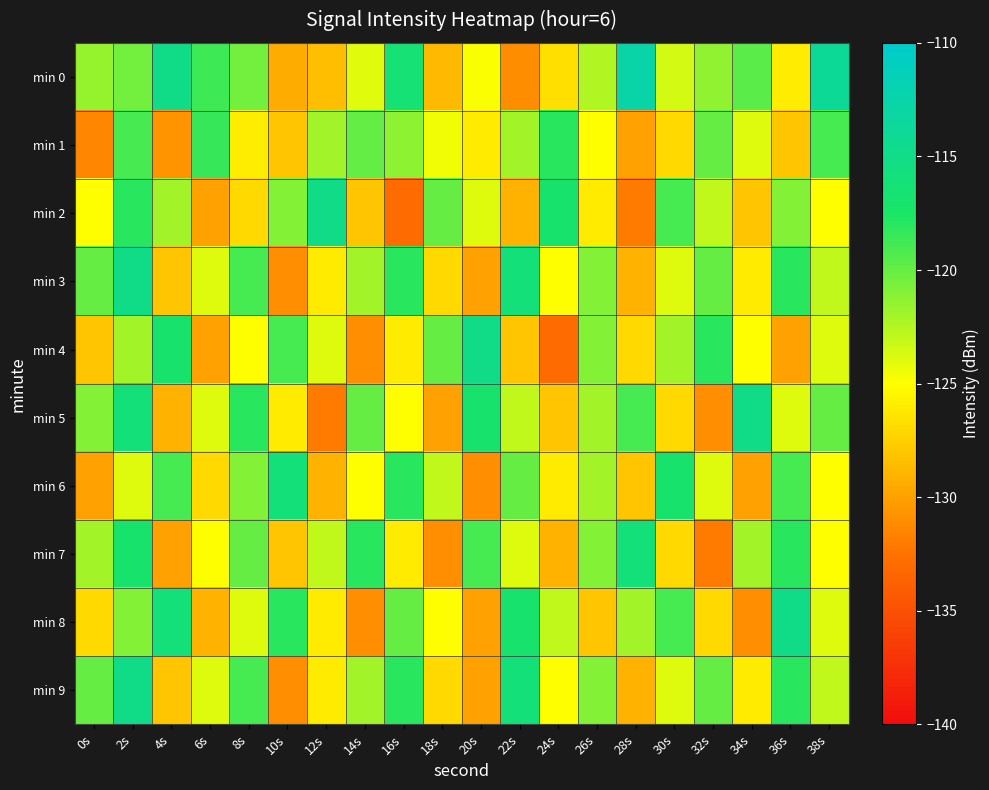

Reading left to right, extract all data points from this chart.

min 0: 0s=-121.6	2s=-120.5	4s=-115.0	6s=-118.7	8s=-120.5	10s=-129.4	12s=-128.4	14s=-124.0	16s=-116.4	18s=-128.6	20s=-124.8	22s=-131.1	24s=-126.7	26s=-122.4	28s=-112.6	30s=-123.6	32s=-121.4	34s=-119.6	36s=-126.0	38s=-114.0
min 1: 0s=-131.4	2s=-119.1	4s=-130.7	6s=-118.4	8s=-125.9	10s=-128.0	12s=-121.9	14s=-119.9	16s=-121.3	18s=-124.6	20s=-126.0	22s=-122.0	24s=-118.0	26s=-125.0	28s=-130.0	30s=-127.0	32s=-120.0	34s=-124.0	36s=-128.0	38s=-119.0
min 2: 0s=-125.0	2s=-118.0	4s=-122.0	6s=-130.0	8s=-127.0	10s=-121.0	12s=-115.0	14s=-128.0	16s=-133.0	18s=-120.0	20s=-124.0	22s=-129.0	24s=-117.0	26s=-126.0	28s=-132.0	30s=-119.0	32s=-123.0	34s=-128.0	36s=-121.0	38s=-125.0
min 3: 0s=-120.0	2s=-115.0	4s=-128.0	6s=-124.0	8s=-119.0	10s=-131.0	12s=-126.0	14s=-122.0	16s=-118.0	18s=-127.0	20s=-130.0	22s=-116.0	24s=-125.0	26s=-121.0	28s=-129.0	30s=-124.0	32s=-120.0	34s=-126.0	36s=-118.0	38s=-123.0
min 4: 0s=-128.0	2s=-122.0	4s=-117.0	6s=-130.0	8s=-125.0	10s=-119.0	12s=-124.0	14s=-131.0	16s=-126.0	18s=-120.0	20s=-115.0	22s=-128.0	24s=-133.0	26s=-121.0	28s=-127.0	30s=-122.0	32s=-118.0	34s=-125.0	36s=-130.0	38s=-124.0
min 5: 0s=-121.0	2s=-116.0	4s=-129.0	6s=-124.0	8s=-118.0	10s=-126.0	12s=-132.0	14s=-120.0	16s=-125.0	18s=-130.0	20s=-117.0	22s=-123.0	24s=-128.0	26s=-122.0	28s=-119.0	30s=-127.0	32s=-131.0	34s=-115.0	36s=-124.0	38s=-120.0
min 6: 0s=-130.0	2s=-124.0	4s=-119.0	6s=-127.0	8s=-121.0	10s=-116.0	12s=-129.0	14s=-125.0	16s=-118.0	18s=-123.0	20s=-131.0	22s=-120.0	24s=-126.0	26s=-122.0	28s=-128.0	30s=-117.0	32s=-124.0	34s=-130.0	36s=-119.0	38s=-125.0
min 7: 0s=-122.0	2s=-117.0	4s=-130.0	6s=-125.0	8s=-120.0	10s=-128.0	12s=-123.0	14s=-118.0	16s=-126.0	18s=-131.0	20s=-119.0	22s=-124.0	24s=-129.0	26s=-121.0	28s=-116.0	30s=-127.0	32s=-132.0	34s=-122.0	36s=-118.0	38s=-125.0
min 8: 0s=-127.0	2s=-121.0	4s=-116.0	6s=-129.0	8s=-124.0	10s=-118.0	12s=-126.0	14s=-131.0	16s=-120.0	18s=-125.0	20s=-130.0	22s=-117.0	24s=-123.0	26s=-128.0	28s=-122.0	30s=-119.0	32s=-127.0	34s=-131.0	36s=-115.0	38s=-124.0
min 9: 0s=-120.0	2s=-115.0	4s=-128.0	6s=-124.0	8s=-119.0	10s=-131.0	12s=-126.0	14s=-122.0	16s=-118.0	18s=-127.0	20s=-130.0	22s=-116.0	24s=-125.0	26s=-121.0	28s=-129.0	30s=-124.0	32s=-120.0	34s=-126.0	36s=-118.0	38s=-123.0